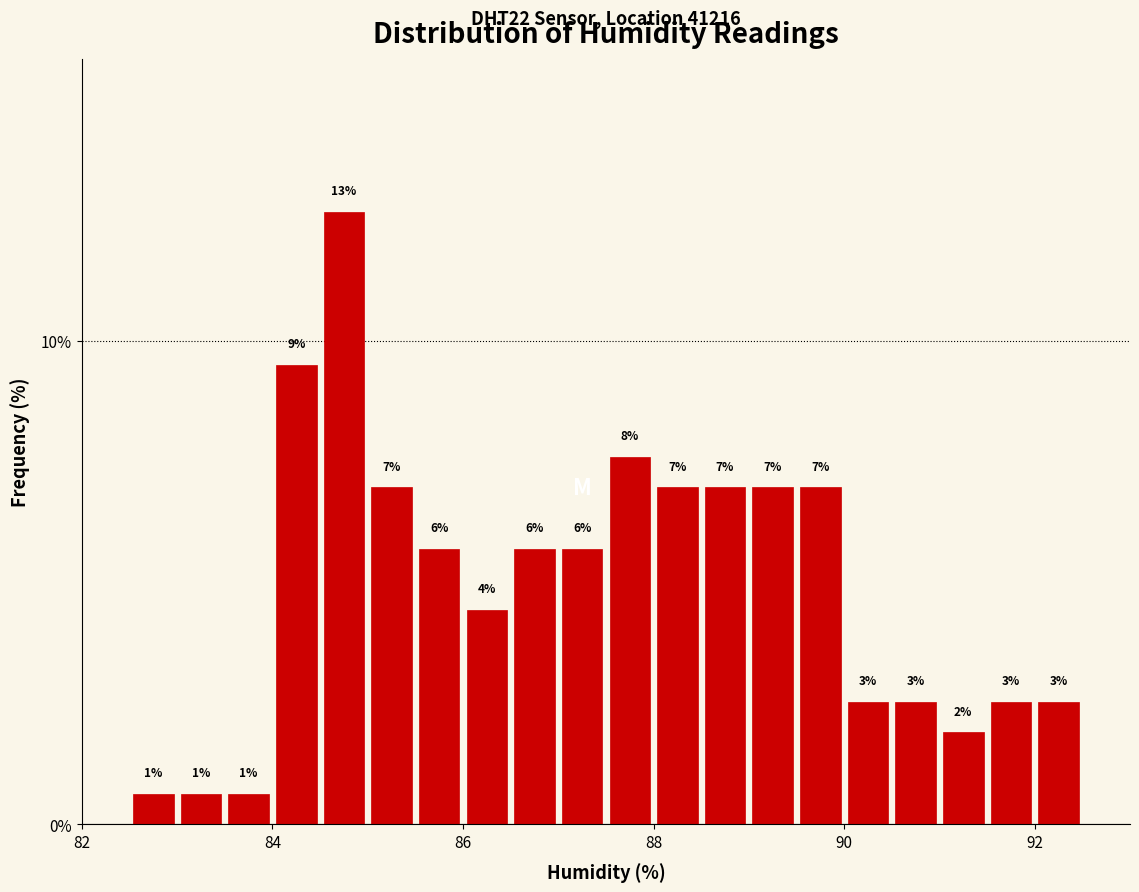

Read against the x-axis, roughly where is the centre of the tallest bar?

84.8